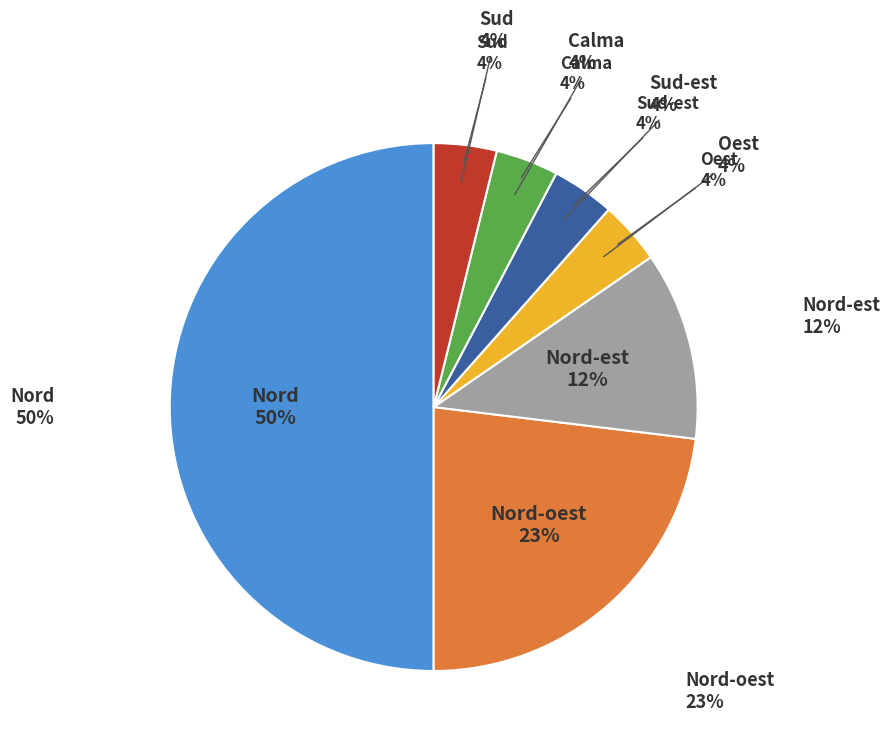

Does any single category account for the majority?

No